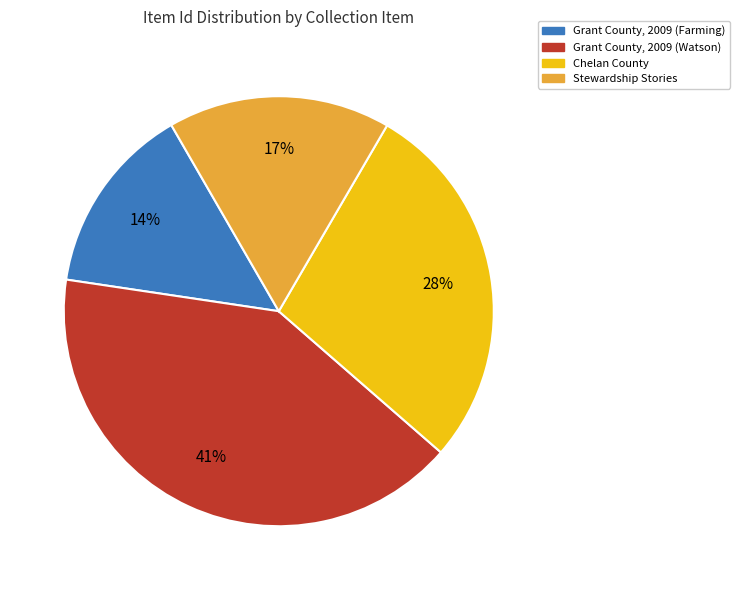

Which category has the biggest portion of the pie?

Grant County, 2009 (Watson)